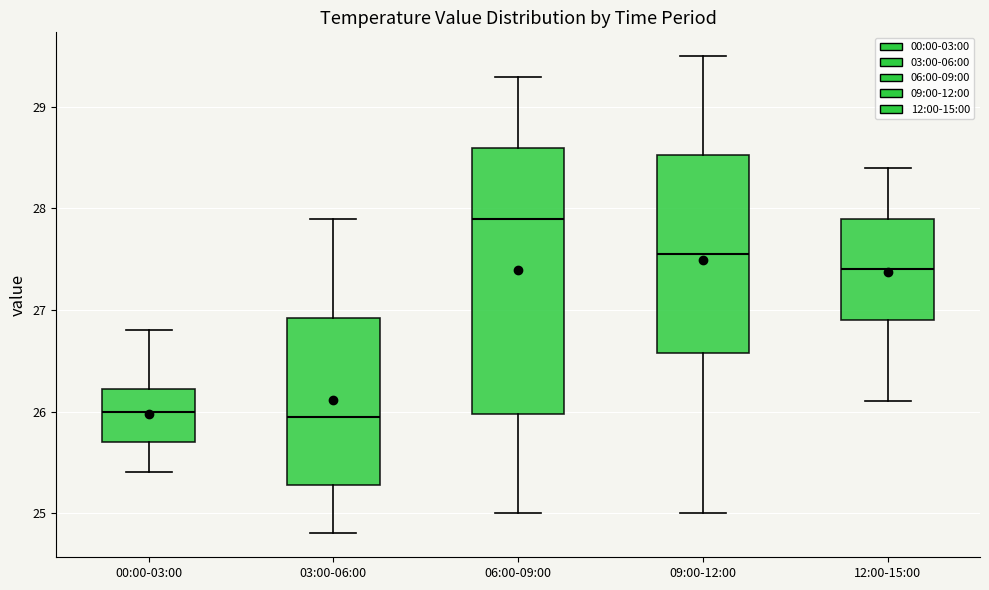

Reading left to right, transcribe this box plot: for each box, give where its median line is, the range the box spans, and where its two whiskers end, as read against the y-axis. The values are not printed on the chart, so give them approximately, as read against the axis.

00:00-03:00: median 26.0, box 25.7 to 26.2, whiskers 25.4 to 26.8
03:00-06:00: median 26.0, box 25.3 to 26.9, whiskers 24.8 to 27.9
06:00-09:00: median 27.9, box 26.0 to 28.6, whiskers 25.0 to 29.3
09:00-12:00: median 27.6, box 26.6 to 28.5, whiskers 25.0 to 29.5
12:00-15:00: median 27.4, box 26.9 to 27.9, whiskers 26.1 to 28.4